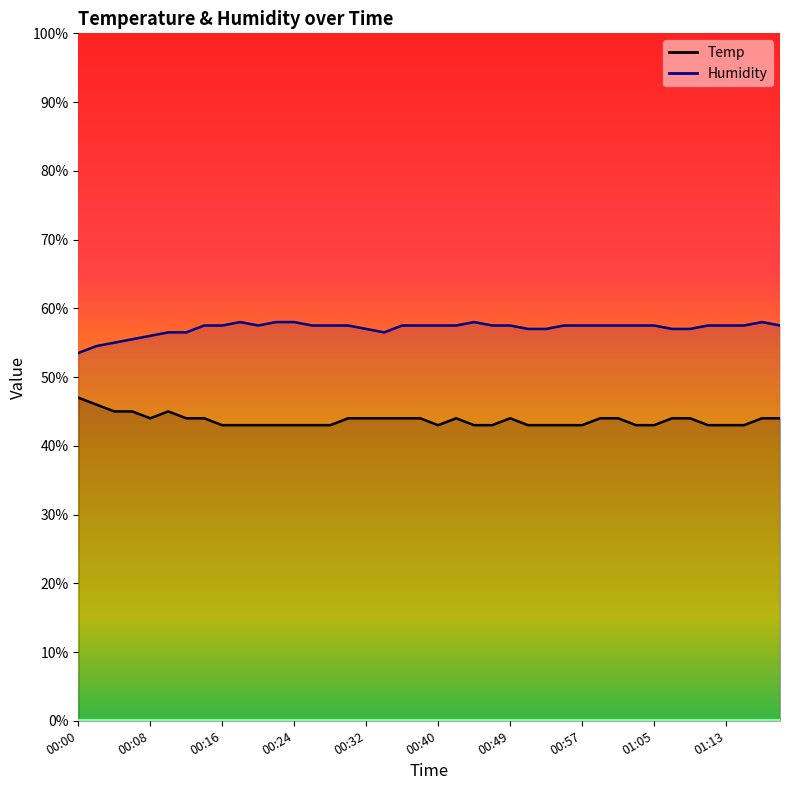

True or false: Humidity has more than 2 points higher than both neighbors.

True